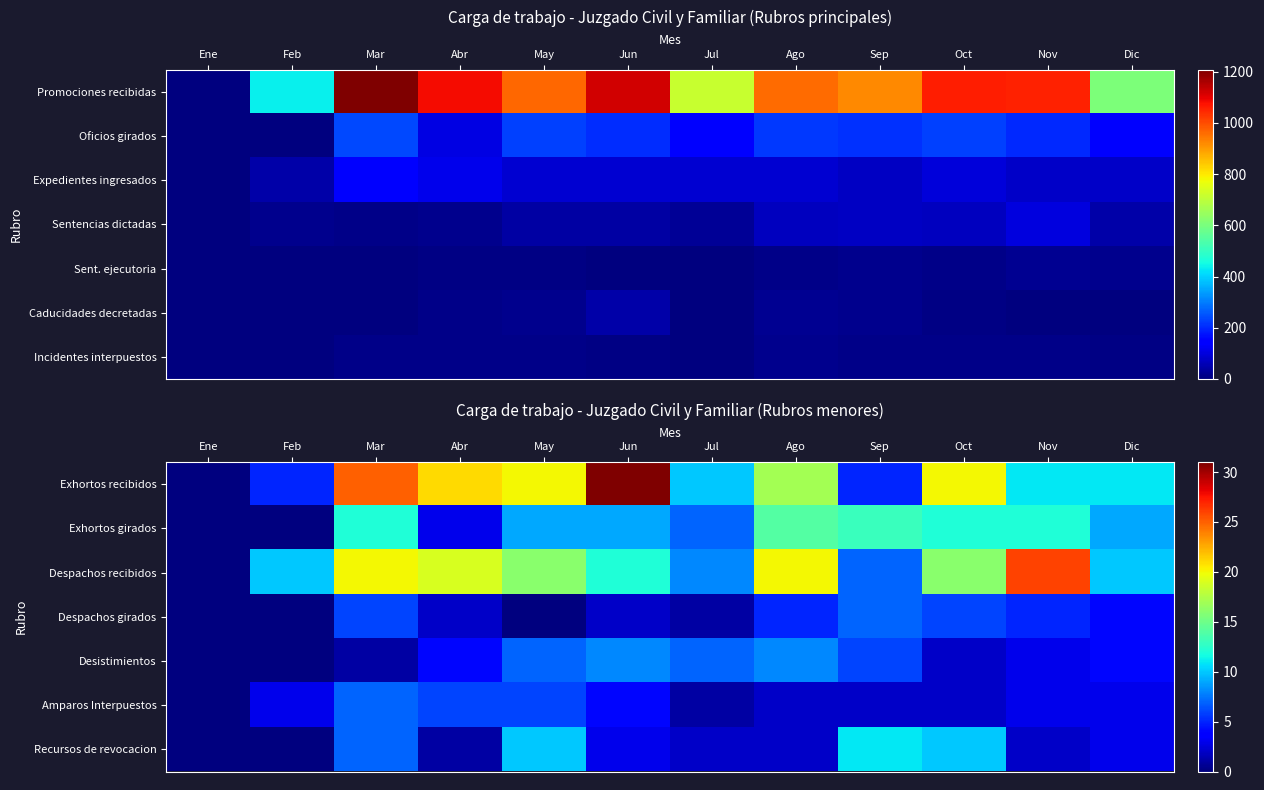

Which series has the widest spread of values?

Exhortos recibidos